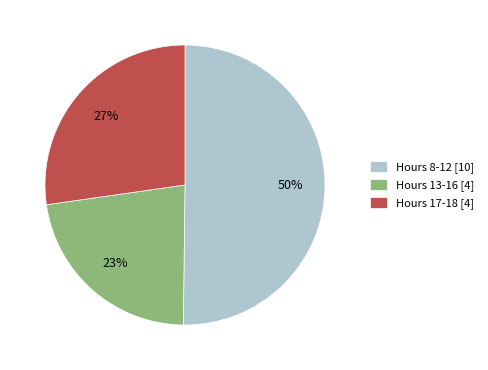

How many slices are in this pie chart?

3